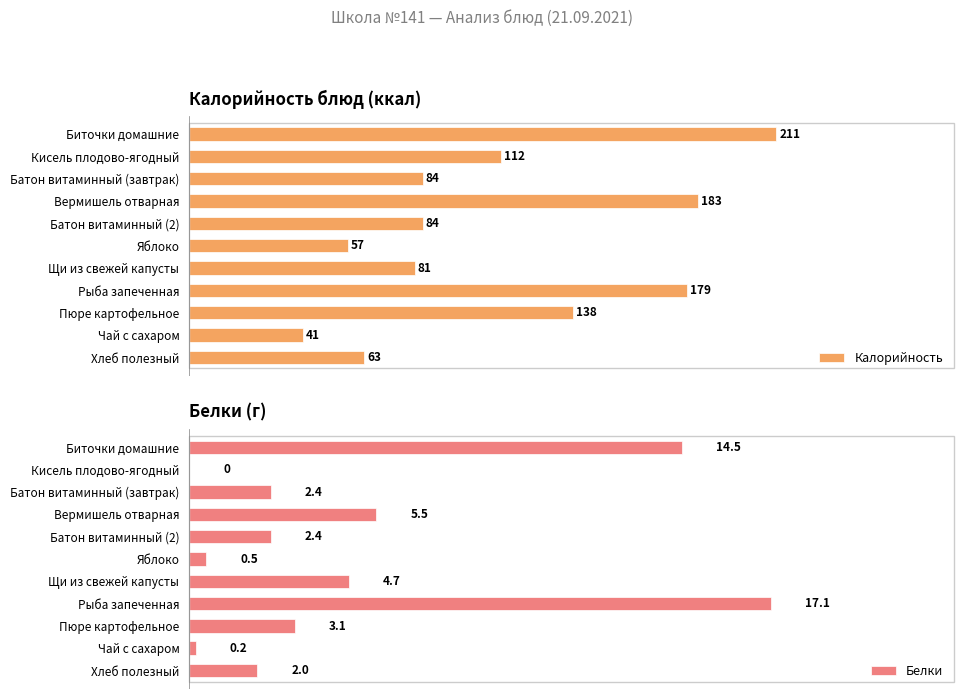

At which label does Калорийность reach its minimum?

Чай с сахаром